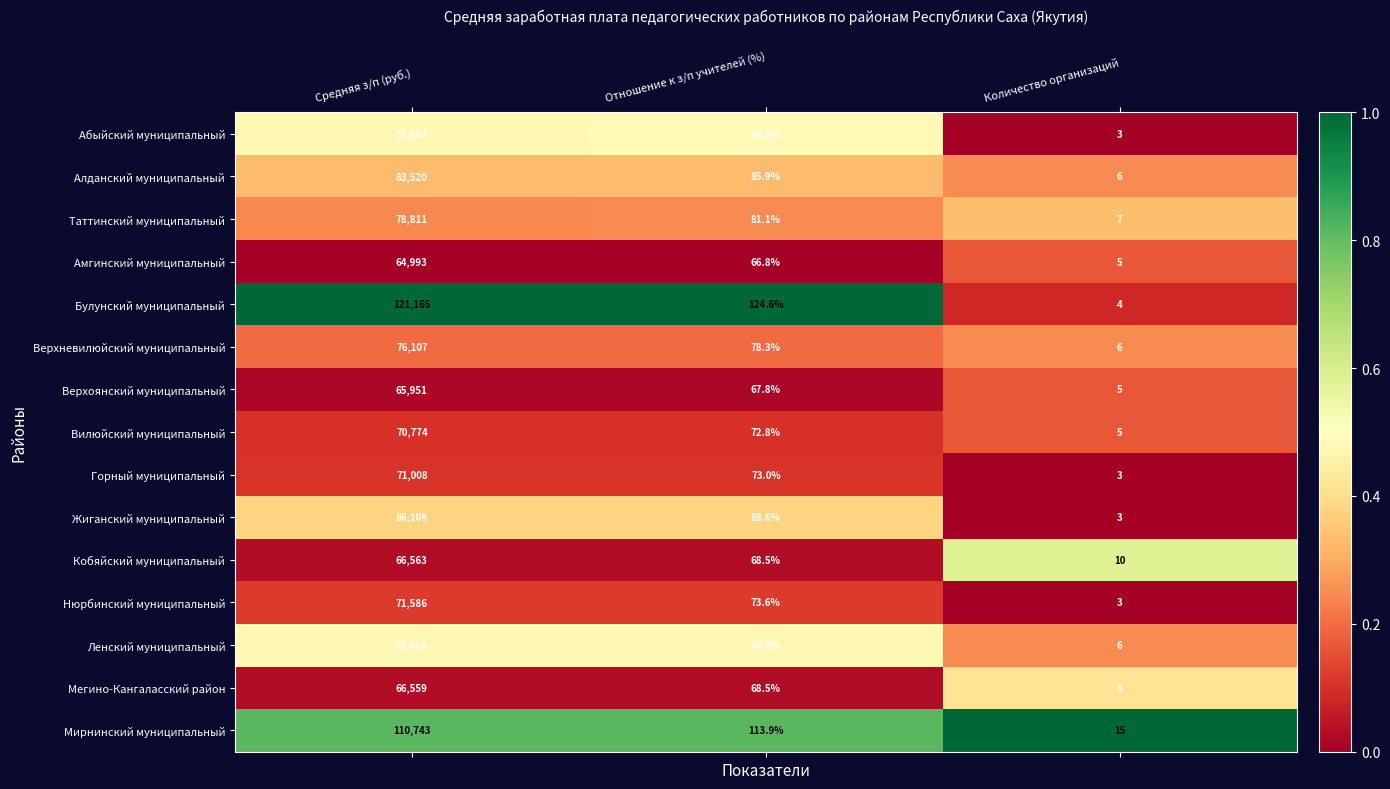

The value of Амгинский муниципальный at Отношение к з/п учителей (%) is 66.8. True or false?

True